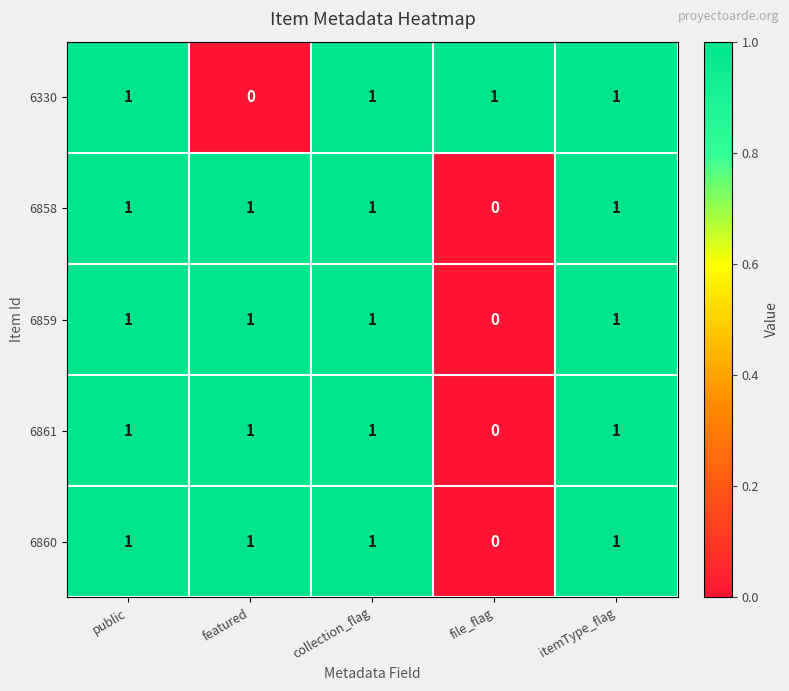

Reading right to left, transcribe all the data shown in this chart.

6330: itemType_flag=1	file_flag=1	collection_flag=1	featured=0	public=1
6858: itemType_flag=1	file_flag=0	collection_flag=1	featured=1	public=1
6859: itemType_flag=1	file_flag=0	collection_flag=1	featured=1	public=1
6861: itemType_flag=1	file_flag=0	collection_flag=1	featured=1	public=1
6860: itemType_flag=1	file_flag=0	collection_flag=1	featured=1	public=1